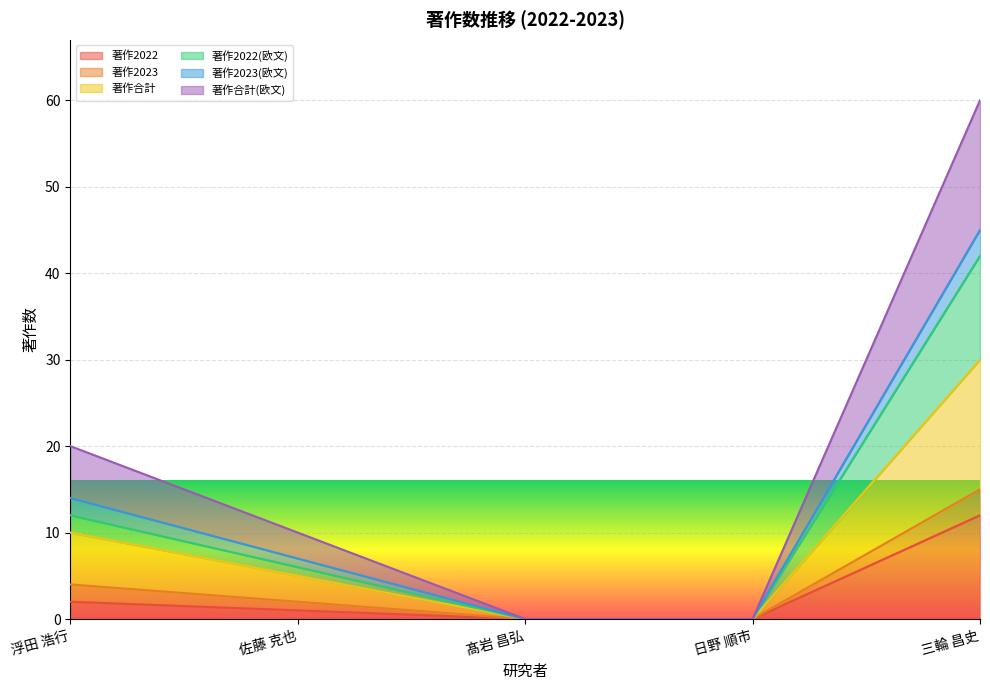

What is the label of the 1st point from the left?

浮田 浩行